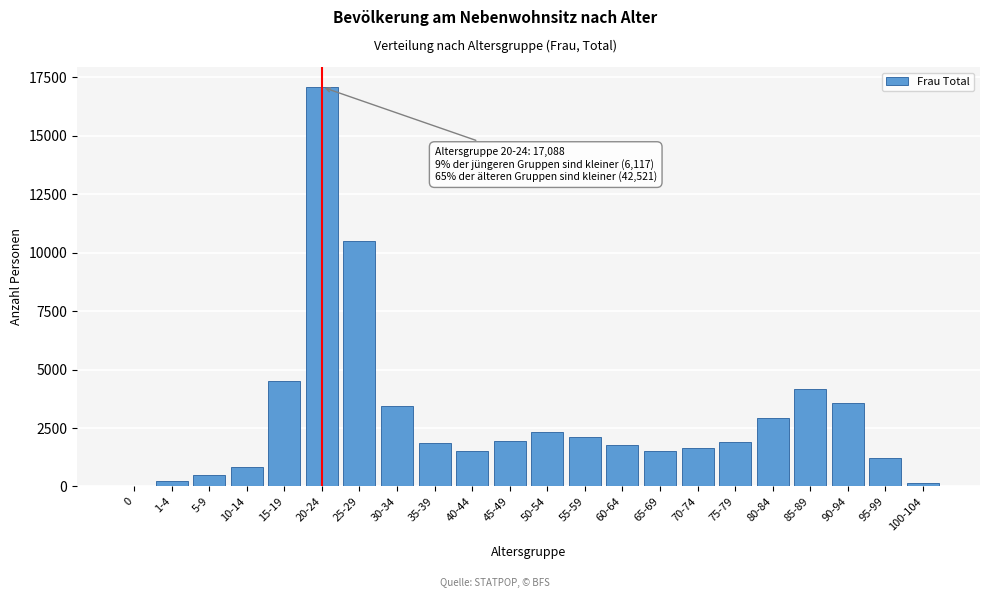

At which label is the value closest to 8557?

25-29